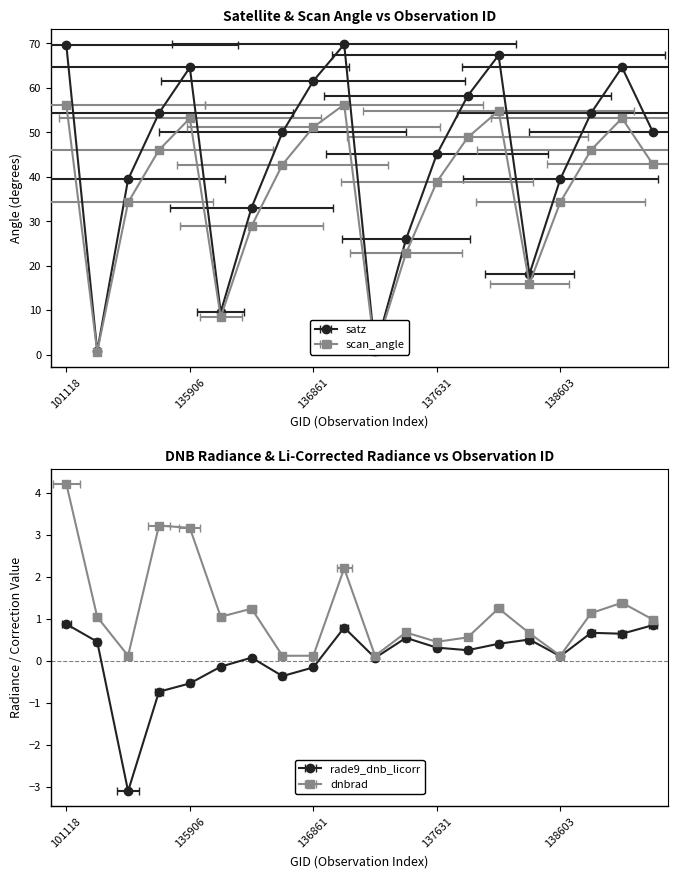

How many positive values does the rade9_dnb_licorr series have?

14